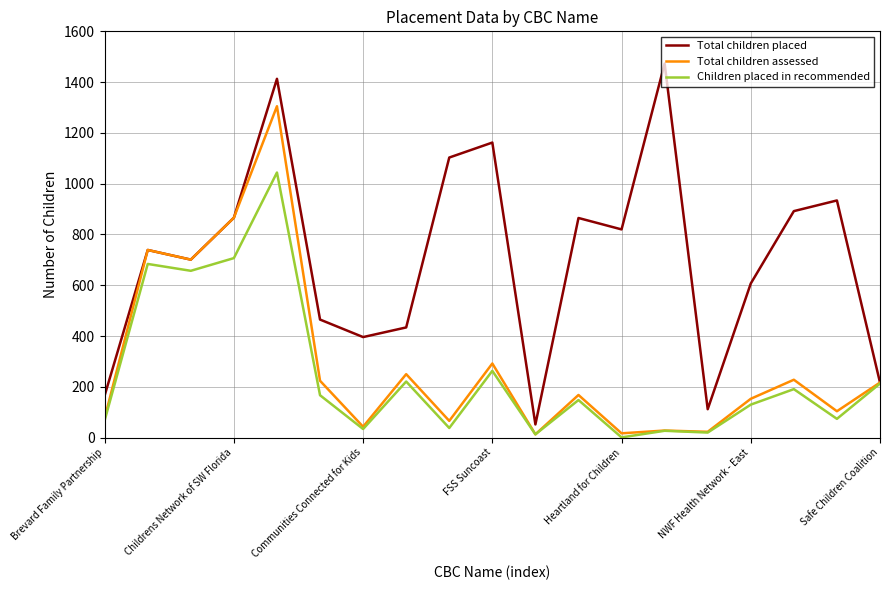

What is the maximum value shown in the chart?

1473